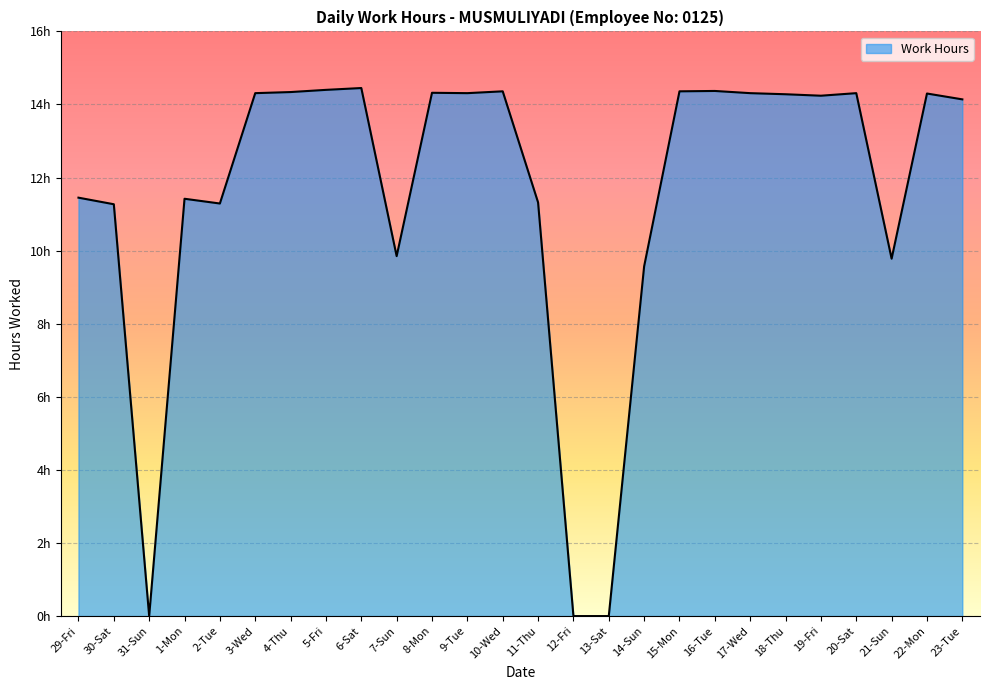

True or false: the data shows 24.0 at 20-Sat.

False